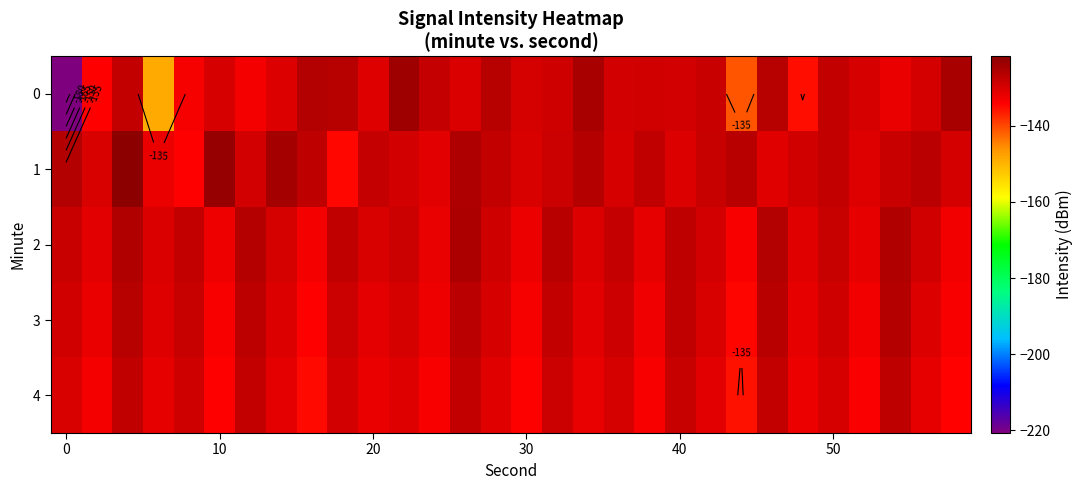

What is the lowest value of the 3 series?

-134.6